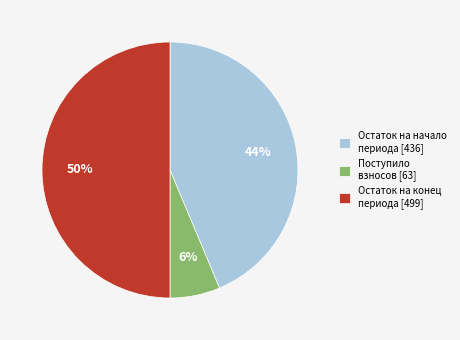

Is Остаток на начало периода [436] the majority of the pie?

No